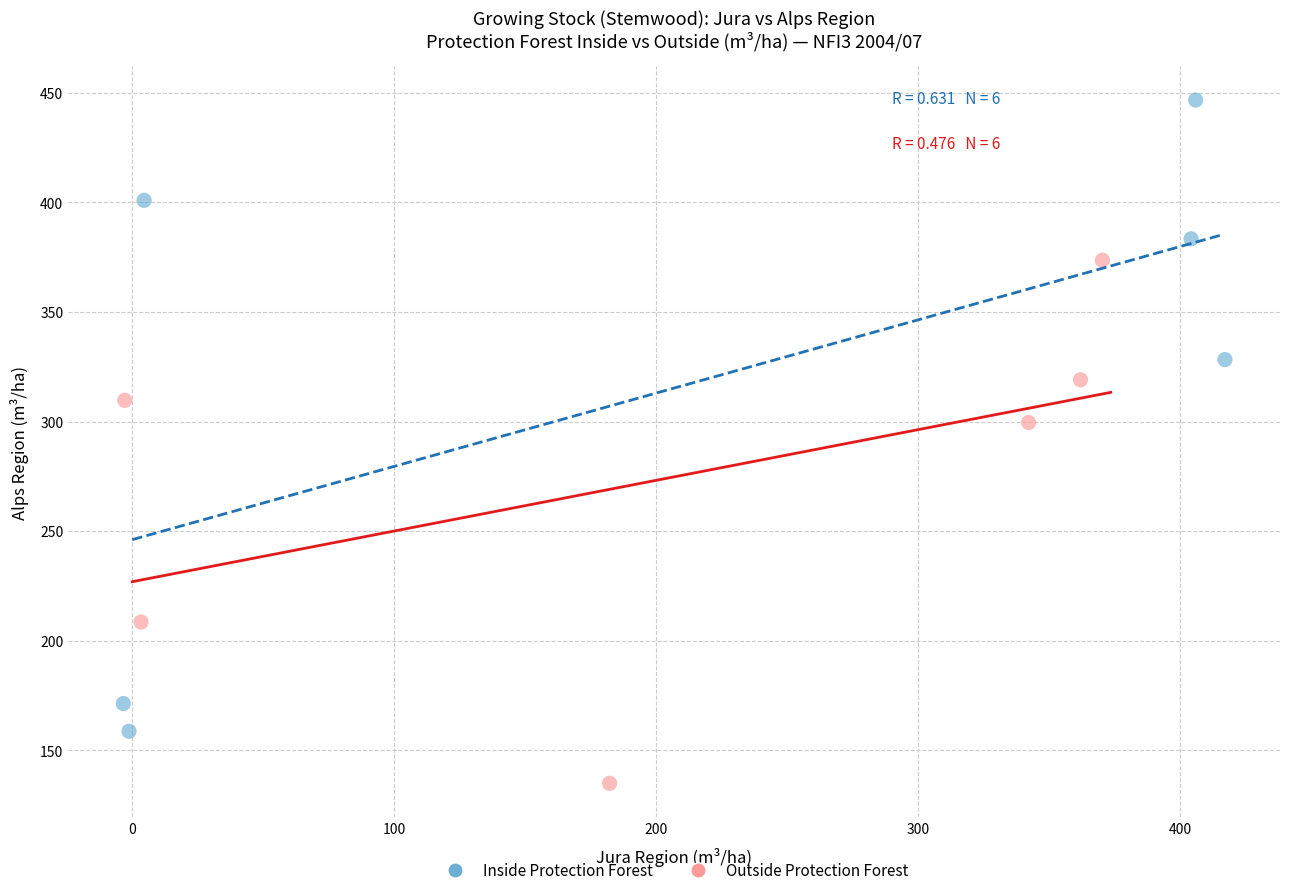

Which series has the largest Y range (max minus min)?

Inside Protection Forest